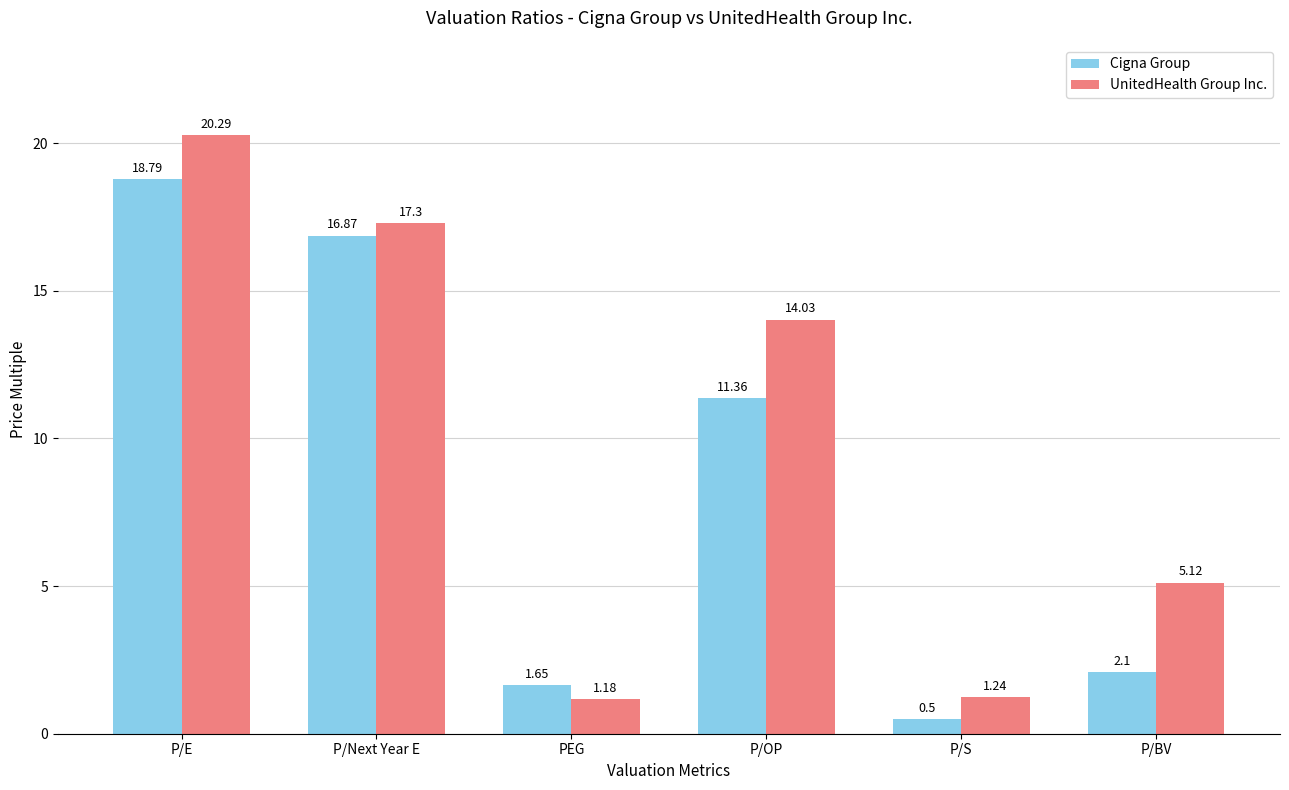

What is the total value across all series at P/S?

1.7